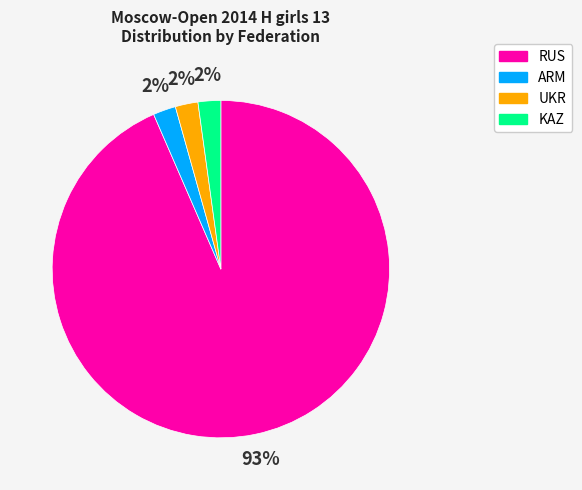

To the nearest percent, what is the combined percentage of KAZ and RUS?

96%